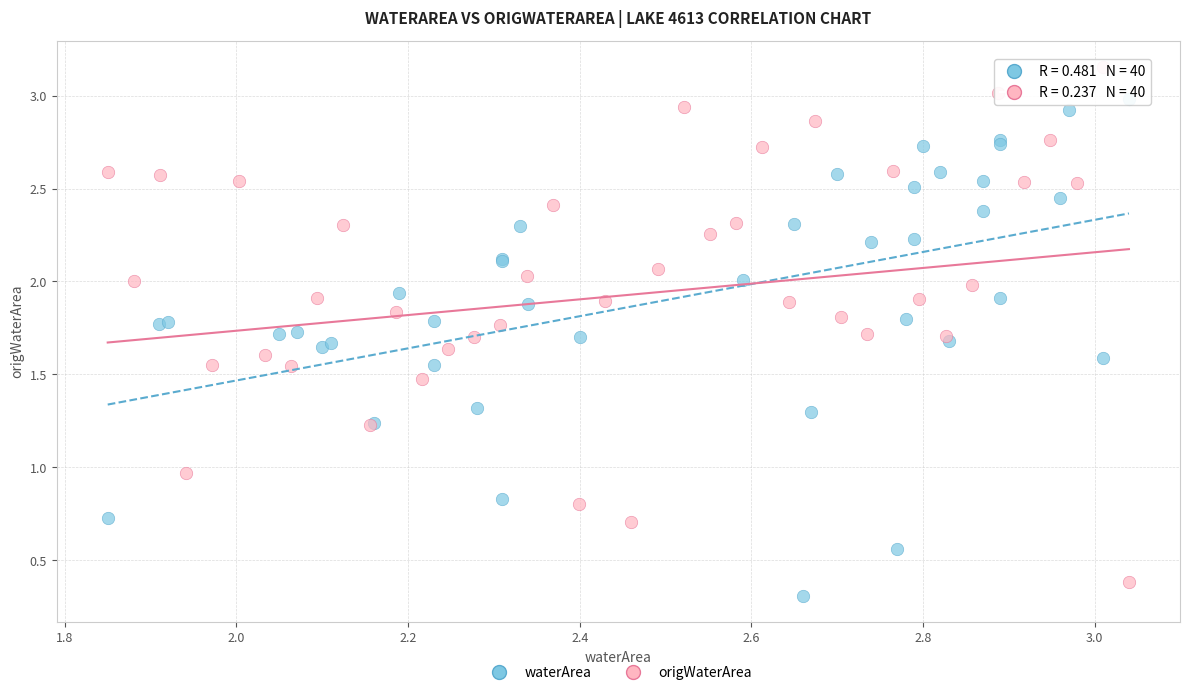

Which series has the largest Y range (max minus min)?

origWaterArea